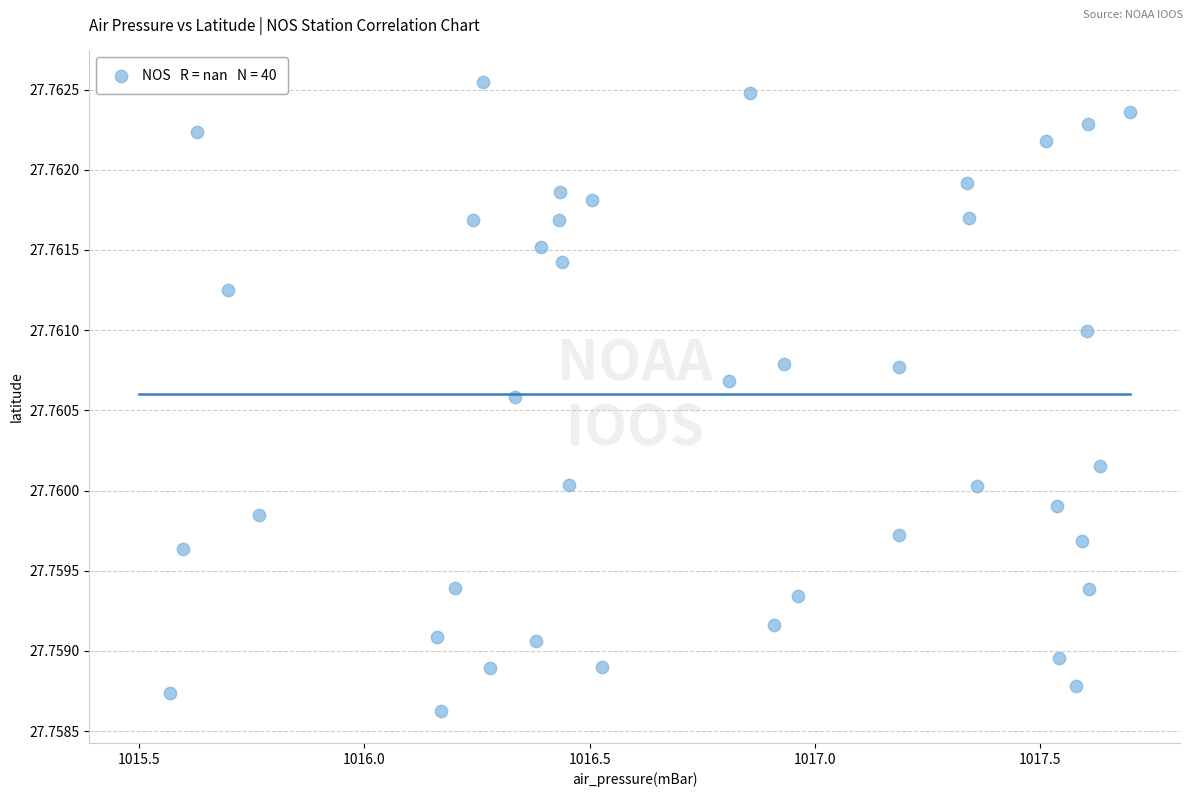

What is the range of X values (max minus min)?

2.1